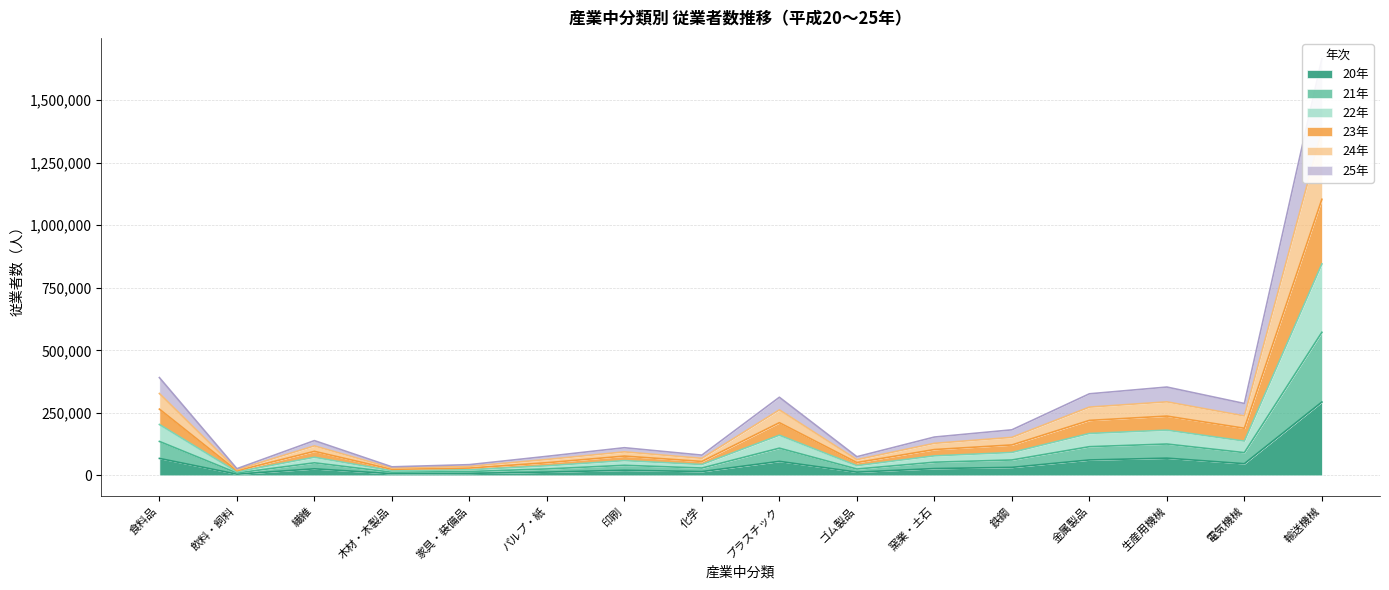

How many interior local valleys does the 22年 series have?

5